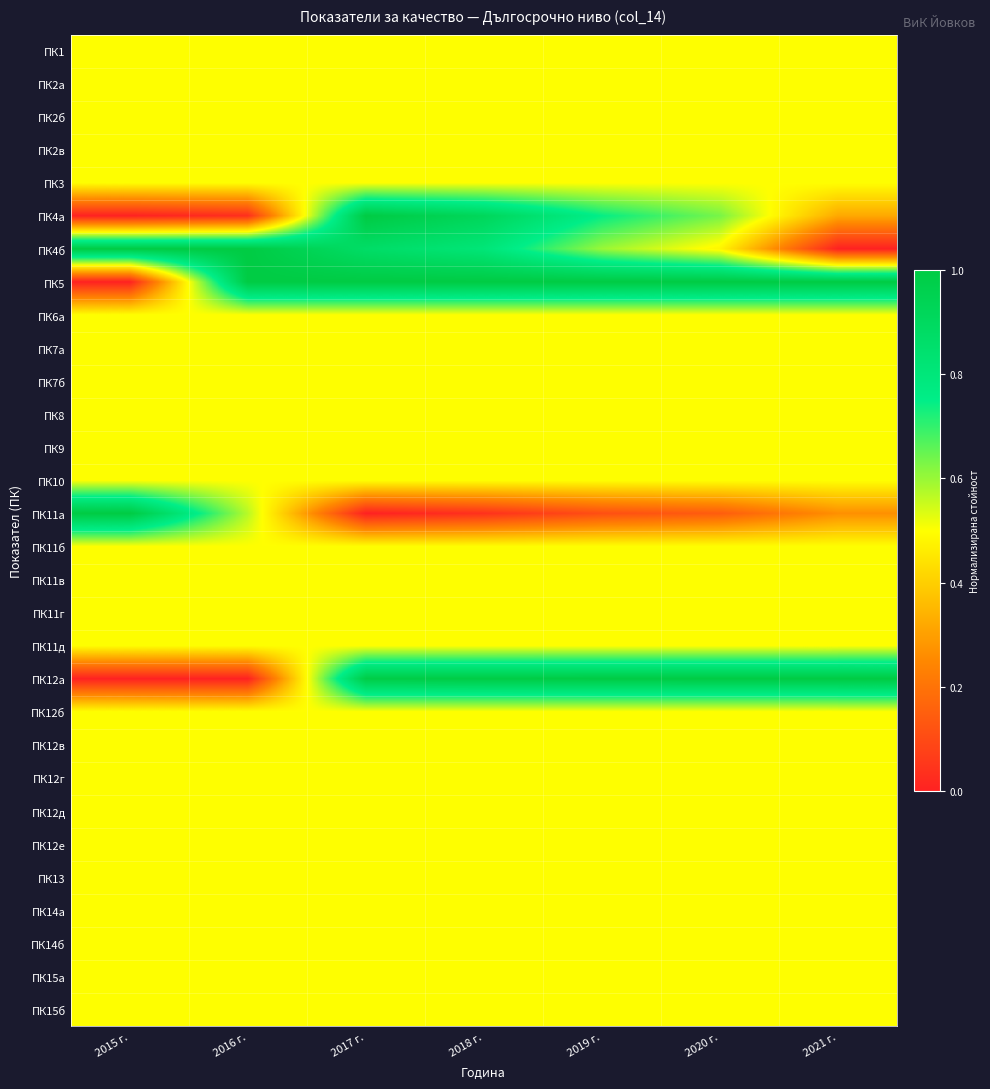

Reading right to left, what are all the values shown in this chart?

ПК1: 2021 г.=0.5	2020 г.=0.5	2019 г.=0.5	2018 г.=0.5	2017 г.=0.5	2016 г.=0.5	2015 г.=0.5
ПК2а: 2021 г.=0.5	2020 г.=0.5	2019 г.=0.5	2018 г.=0.5	2017 г.=0.5	2016 г.=0.5	2015 г.=0.5
ПК2б: 2021 г.=0.5	2020 г.=0.5	2019 г.=0.5	2018 г.=0.5	2017 г.=0.5	2016 г.=0.5	2015 г.=0.5
ПК2в: 2021 г.=0.5	2020 г.=0.5	2019 г.=0.5	2018 г.=0.5	2017 г.=0.5	2016 г.=0.5	2015 г.=0.5
ПК3: 2021 г.=0.5	2020 г.=0.5	2019 г.=0.5	2018 г.=0.5	2017 г.=0.5	2016 г.=0.5	2015 г.=0.5
ПК4а: 2021 г.=0.3	2020 г.=0.6	2019 г.=0.7	2018 г.=0.9	2017 г.=1.0	2016 г.=0.0	2015 г.=0.0
ПК4б: 2021 г.=0.0	2020 г.=0.5	2019 г.=0.6	2018 г.=0.8	2017 г.=0.9	2016 г.=1.0	2015 г.=1.0
ПК5: 2021 г.=1.0	2020 г.=1.0	2019 г.=1.0	2018 г.=1.0	2017 г.=1.0	2016 г.=1.0	2015 г.=0.0
ПК6a: 2021 г.=0.5	2020 г.=0.5	2019 г.=0.5	2018 г.=0.5	2017 г.=0.5	2016 г.=0.5	2015 г.=0.5
ПК7а: 2021 г.=0.5	2020 г.=0.5	2019 г.=0.5	2018 г.=0.5	2017 г.=0.5	2016 г.=0.5	2015 г.=0.5
ПК7б: 2021 г.=0.5	2020 г.=0.5	2019 г.=0.5	2018 г.=0.5	2017 г.=0.5	2016 г.=0.5	2015 г.=0.5
ПК8: 2021 г.=0.5	2020 г.=0.5	2019 г.=0.5	2018 г.=0.5	2017 г.=0.5	2016 г.=0.5	2015 г.=0.5
ПК9: 2021 г.=0.5	2020 г.=0.5	2019 г.=0.5	2018 г.=0.5	2017 г.=0.5	2016 г.=0.5	2015 г.=0.5
ПК10: 2021 г.=0.5	2020 г.=0.5	2019 г.=0.5	2018 г.=0.5	2017 г.=0.5	2016 г.=0.5	2015 г.=0.5
ПК11а: 2021 г.=0.3	2020 г.=0.1	2019 г.=0.1	2018 г.=0.0	2017 г.=0.0	2016 г.=0.6	2015 г.=1.0
ПК11б: 2021 г.=0.5	2020 г.=0.5	2019 г.=0.5	2018 г.=0.5	2017 г.=0.5	2016 г.=0.5	2015 г.=0.5
ПК11в: 2021 г.=0.5	2020 г.=0.5	2019 г.=0.5	2018 г.=0.5	2017 г.=0.5	2016 г.=0.5	2015 г.=0.5
ПК11г: 2021 г.=0.5	2020 г.=0.5	2019 г.=0.5	2018 г.=0.5	2017 г.=0.5	2016 г.=0.5	2015 г.=0.5
ПК11д: 2021 г.=0.5	2020 г.=0.5	2019 г.=0.5	2018 г.=0.5	2017 г.=0.5	2016 г.=0.5	2015 г.=0.5
ПК12а: 2021 г.=1.0	2020 г.=1.0	2019 г.=1.0	2018 г.=1.0	2017 г.=1.0	2016 г.=0.0	2015 г.=0.0
ПК12б: 2021 г.=0.5	2020 г.=0.5	2019 г.=0.5	2018 г.=0.5	2017 г.=0.5	2016 г.=0.5	2015 г.=0.5
ПК12в: 2021 г.=0.5	2020 г.=0.5	2019 г.=0.5	2018 г.=0.5	2017 г.=0.5	2016 г.=0.5	2015 г.=0.5
ПК12г: 2021 г.=0.5	2020 г.=0.5	2019 г.=0.5	2018 г.=0.5	2017 г.=0.5	2016 г.=0.5	2015 г.=0.5
ПК12д: 2021 г.=0.5	2020 г.=0.5	2019 г.=0.5	2018 г.=0.5	2017 г.=0.5	2016 г.=0.5	2015 г.=0.5
ПК12е: 2021 г.=0.5	2020 г.=0.5	2019 г.=0.5	2018 г.=0.5	2017 г.=0.5	2016 г.=0.5	2015 г.=0.5
ПК13: 2021 г.=0.5	2020 г.=0.5	2019 г.=0.5	2018 г.=0.5	2017 г.=0.5	2016 г.=0.5	2015 г.=0.5
ПК14а: 2021 г.=0.5	2020 г.=0.5	2019 г.=0.5	2018 г.=0.5	2017 г.=0.5	2016 г.=0.5	2015 г.=0.5
ПК14б: 2021 г.=0.5	2020 г.=0.5	2019 г.=0.5	2018 г.=0.5	2017 г.=0.5	2016 г.=0.5	2015 г.=0.5
ПК15а: 2021 г.=0.5	2020 г.=0.5	2019 г.=0.5	2018 г.=0.5	2017 г.=0.5	2016 г.=0.5	2015 г.=0.5
ПК15б: 2021 г.=0.5	2020 г.=0.5	2019 г.=0.5	2018 г.=0.5	2017 г.=0.5	2016 г.=0.5	2015 г.=0.5